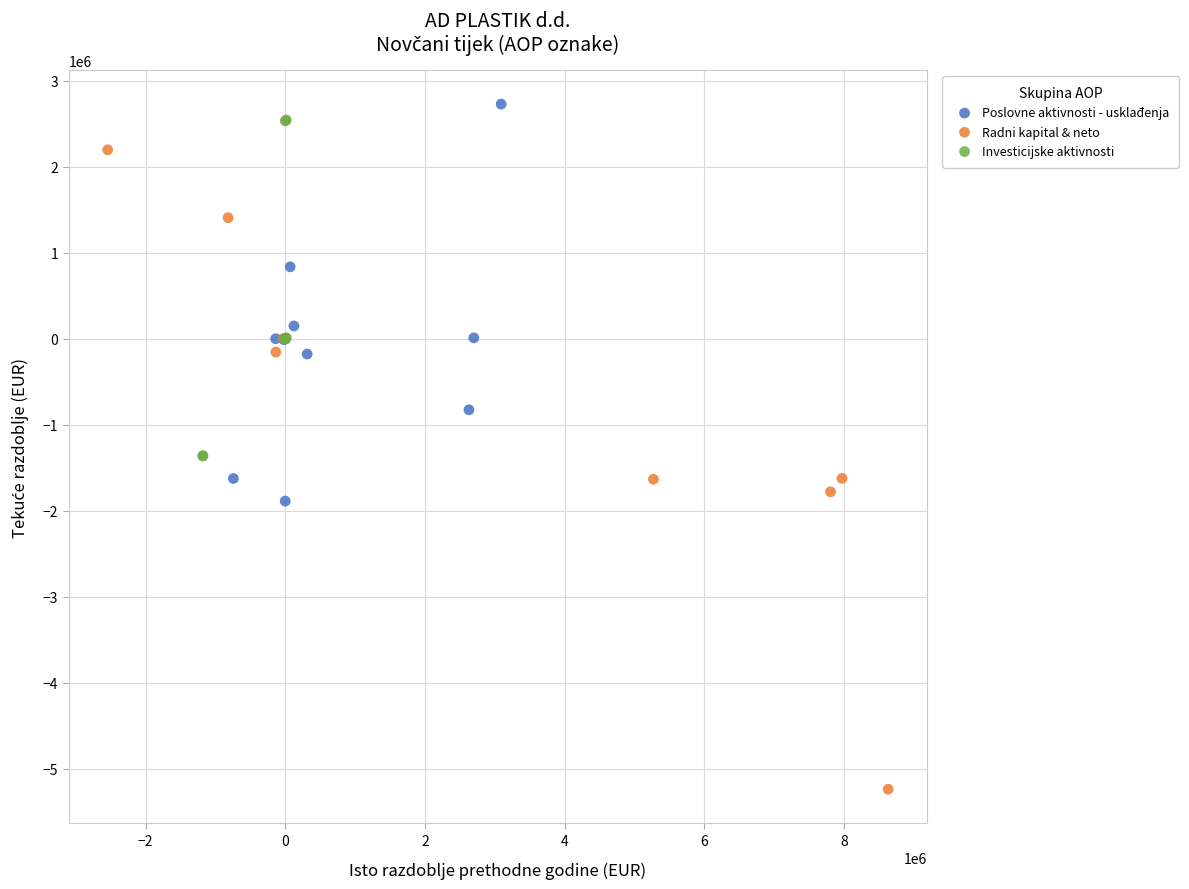

Which series reaches the minimum Y coordinate?

Radni kapital & neto